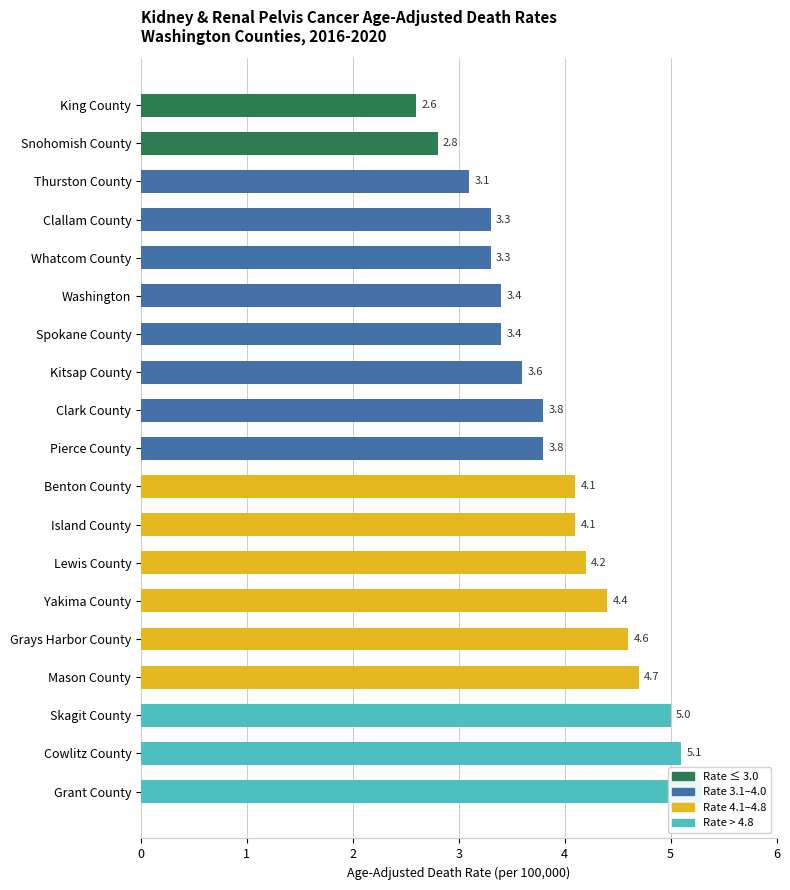

Reading left to right, what are all the values shown in this chart?

2.6	2.8	3.1	3.3	3.3	3.4	3.4	3.6	3.8	3.8	4.1	4.1	4.2	4.4	4.6	4.7	5.0	5.1	5.3